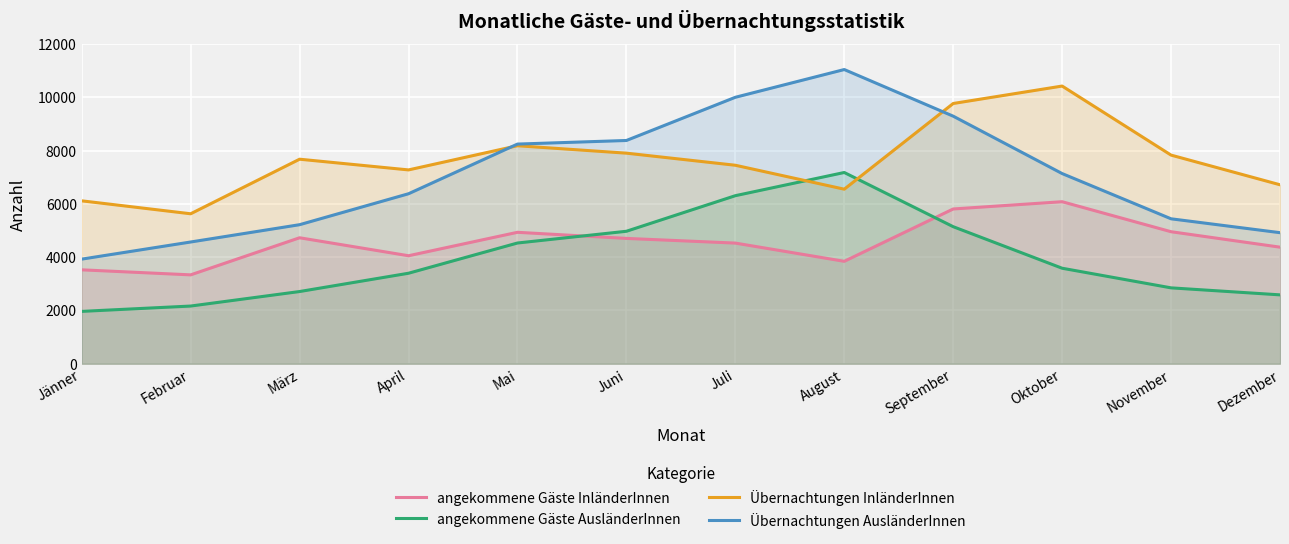

Is the value of angekommene Gäste InländerInnen at April greater than the value of Übernachtungen AusländerInnen at Juli?

No